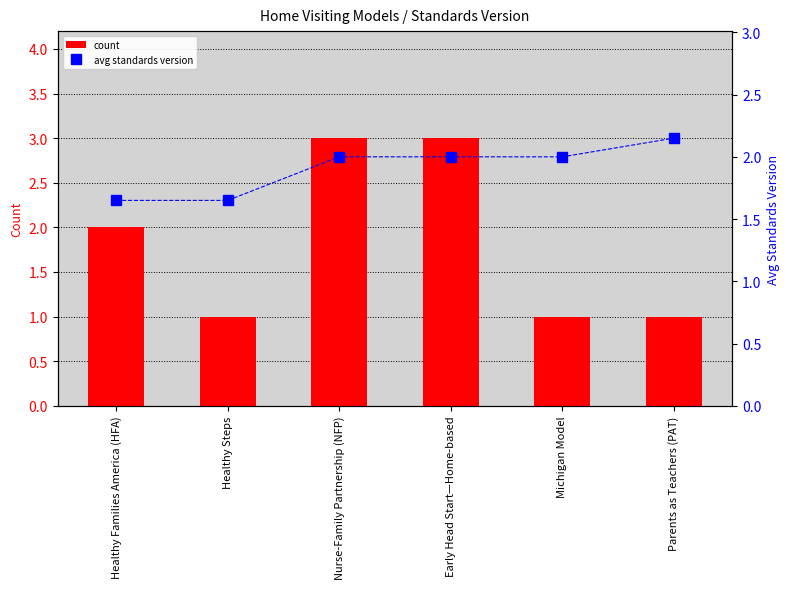

Rank the series by their average value, from highest to lowest.

avg standards version, count